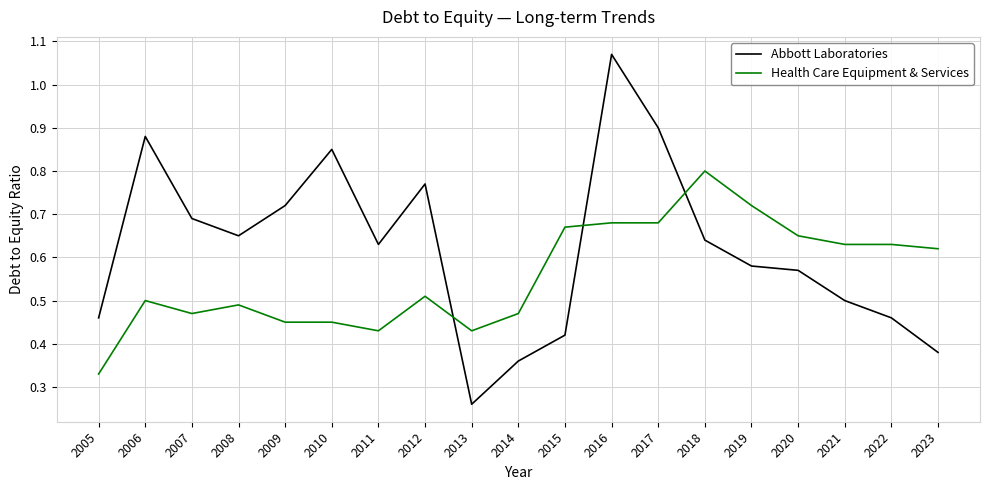

True or false: Abbott Laboratories and Health Care Equipment & Services intersect in this chart.

True